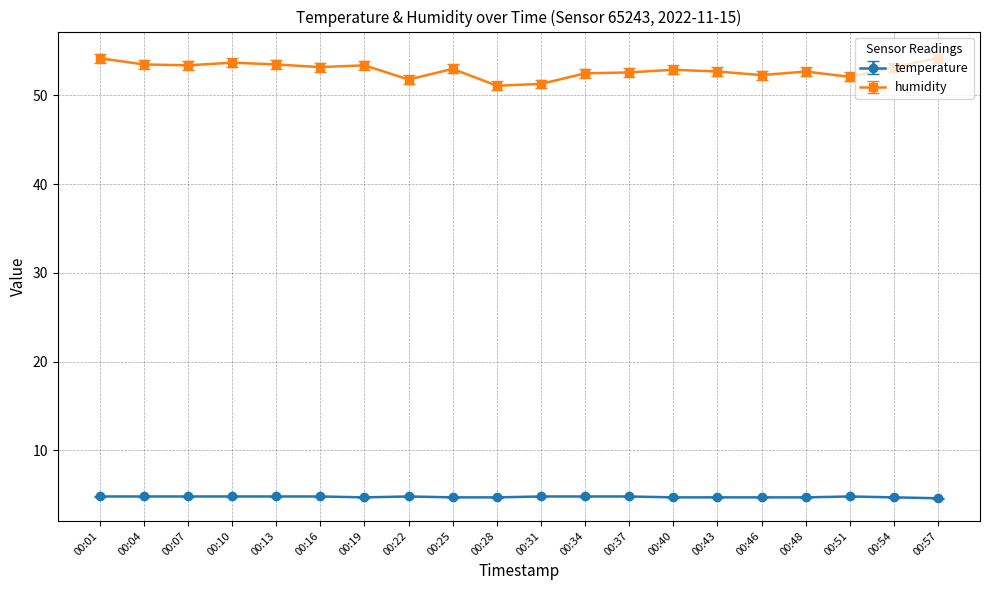

Rank the series by their average value, from highest to lowest.

humidity, temperature